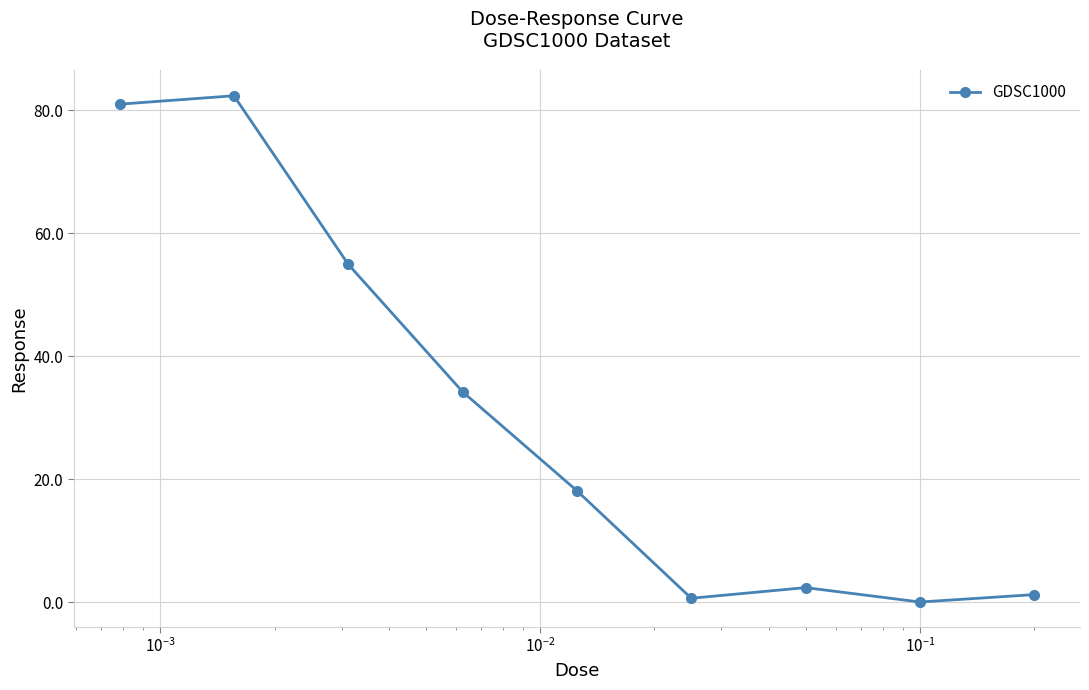

What is the value of the 2nd point from the left?

82.4